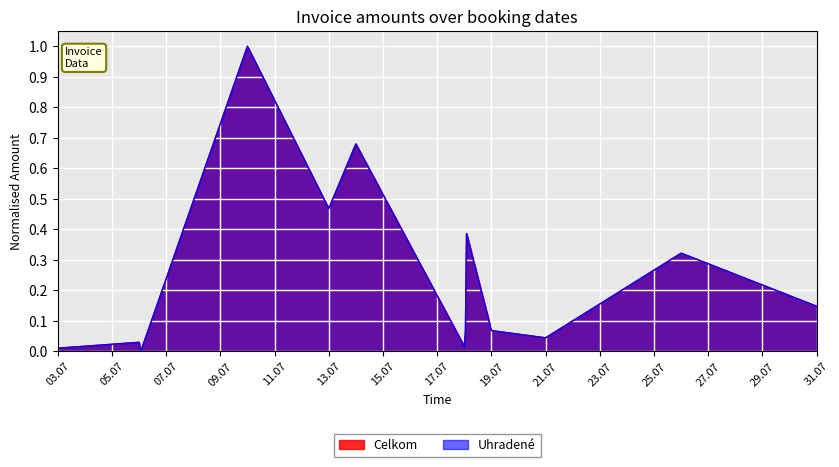

The Celkom series shows 0.2 at 13.07. True or false?

False